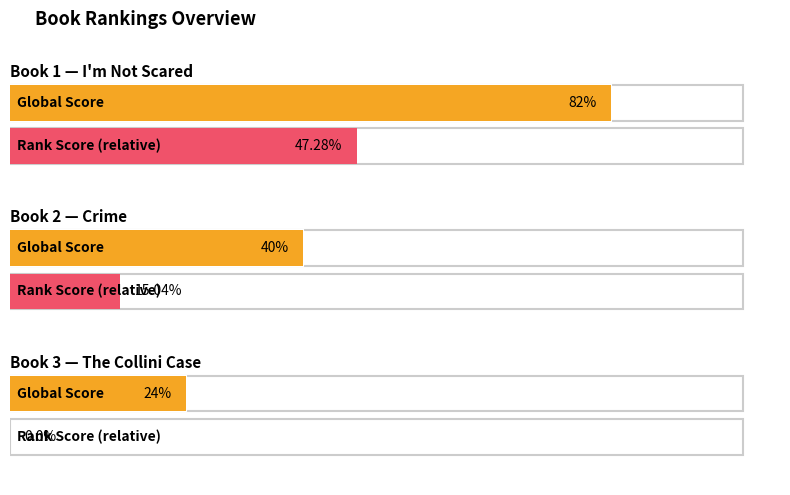

Does the chart contain stacked bars?

No